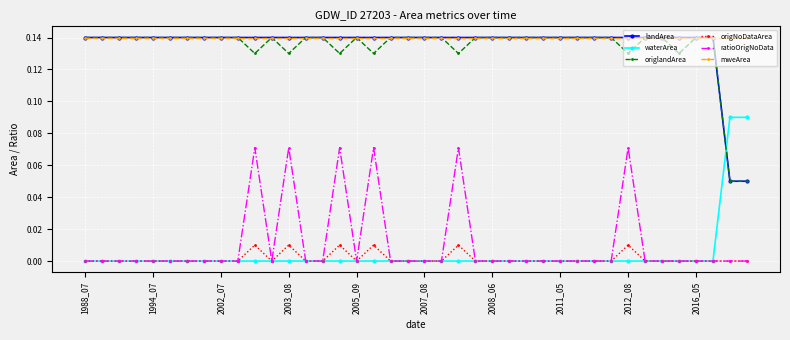

True or false: origNoDataArea has more than 1 points higher than both neighbors.

True